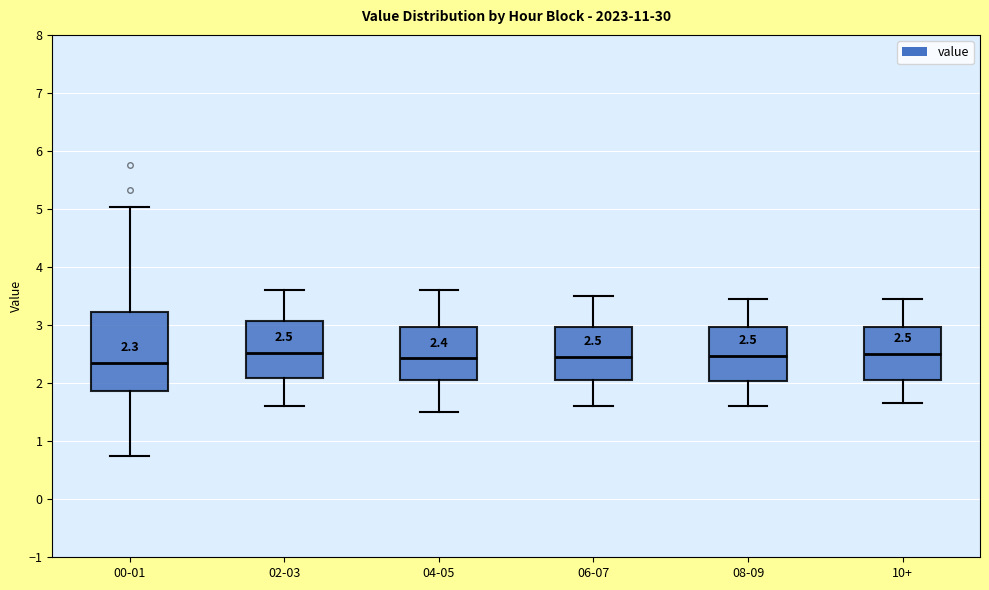

Comparing the boxes themselves (not the whiskers), which one is the tallest?

00-01